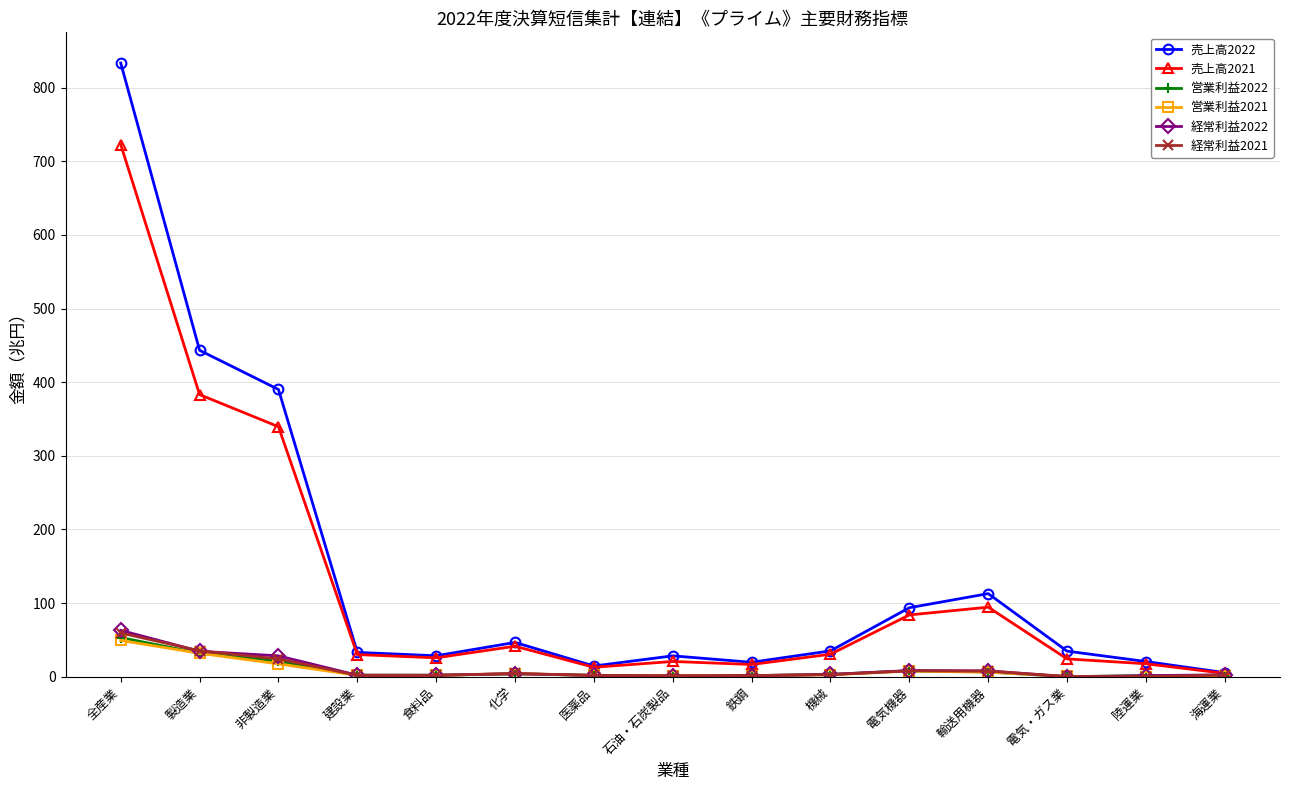

The value of 売上高2022 at 輸送用機器 is 112.9. True or false?

True